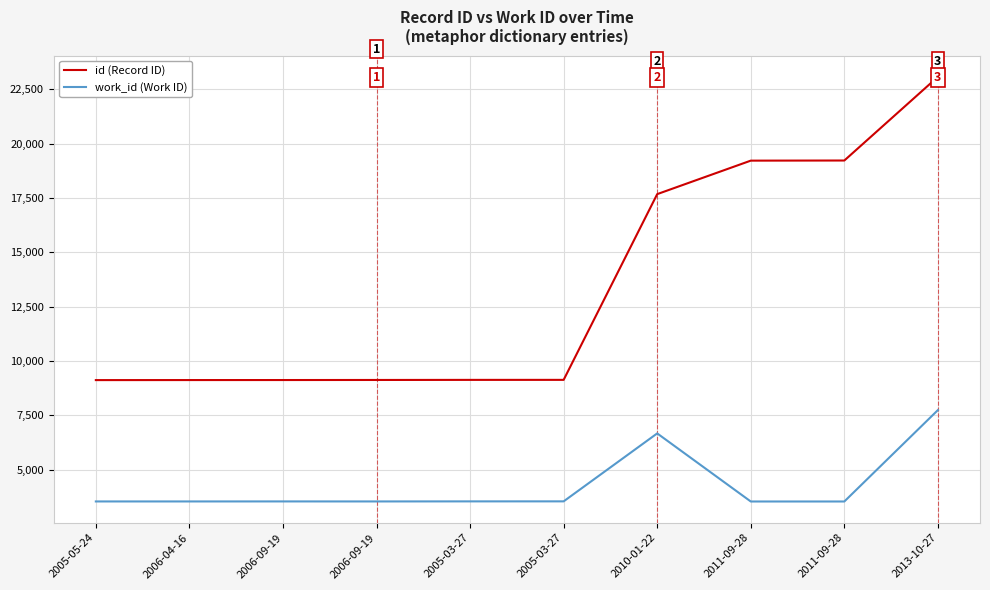

How many lines are shown in the chart?

2